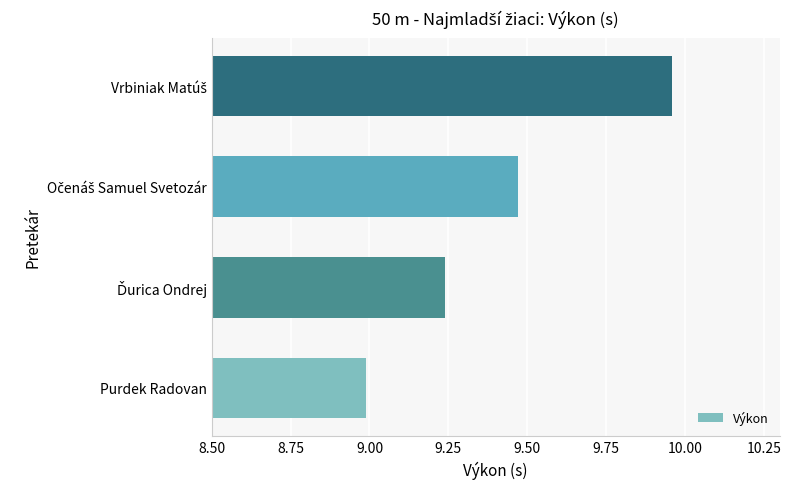

How many data points are above 9?

3